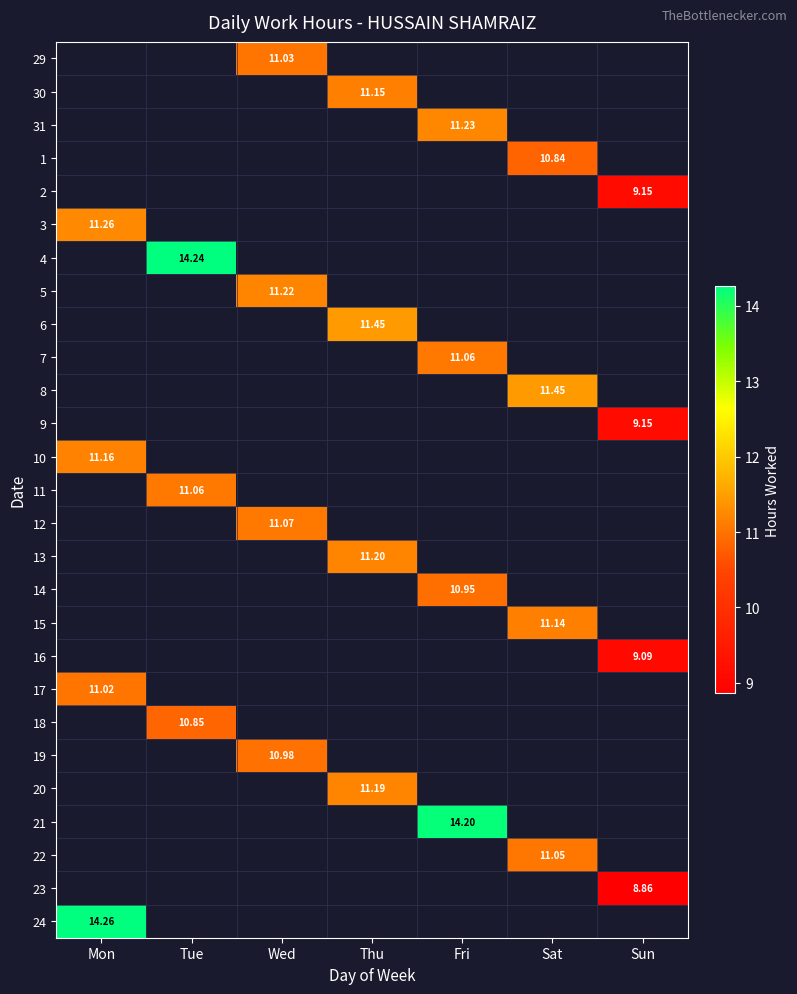

True or false: 22 has a value of 4.7 at Sat.

False